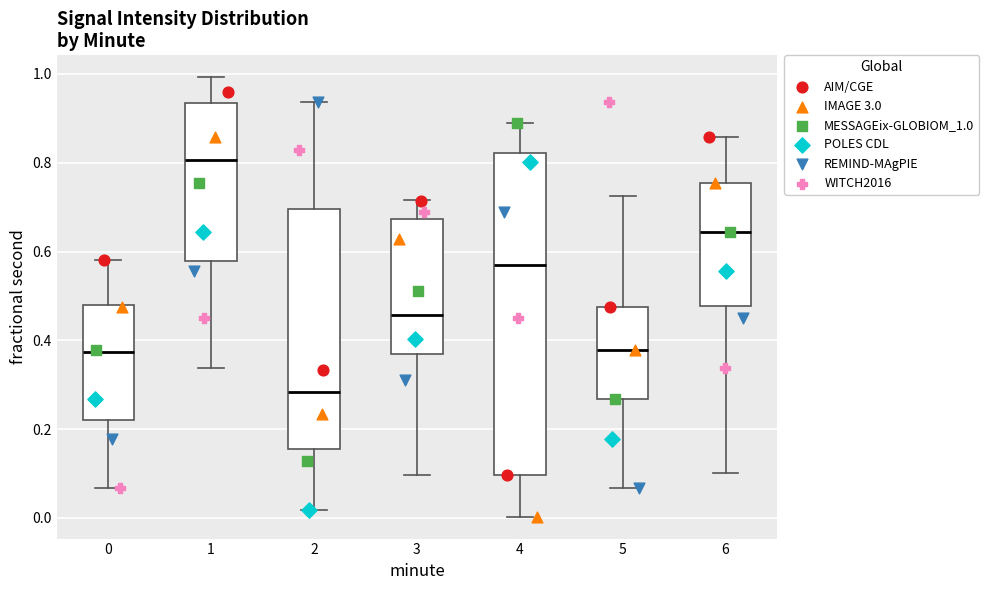

Which box is the tallest, from its lower edge to its upper edge?

4